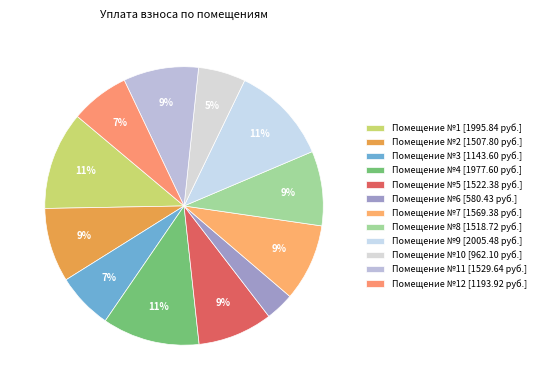

Count the number of slices in the pie.

12